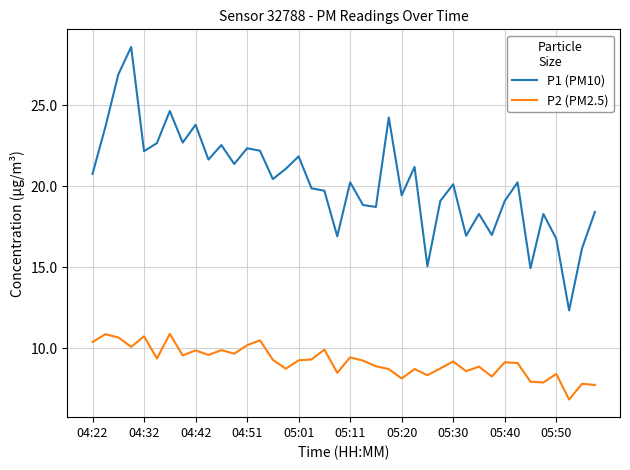

Which series has the largest range (max minus min)?

P1 (PM10)